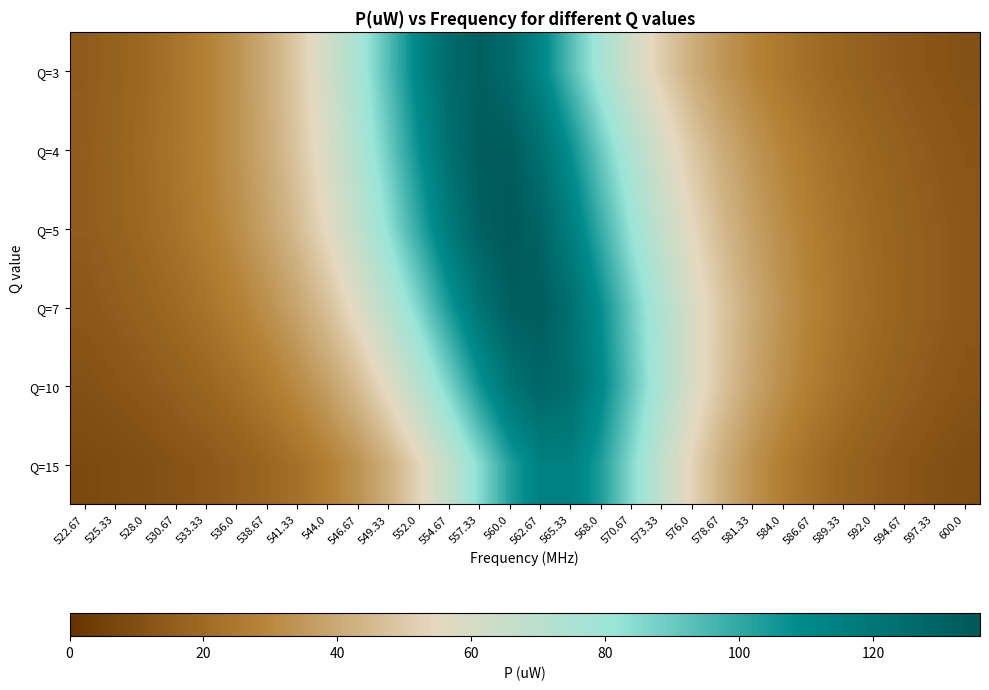

How many categories are shown in the chart?

30